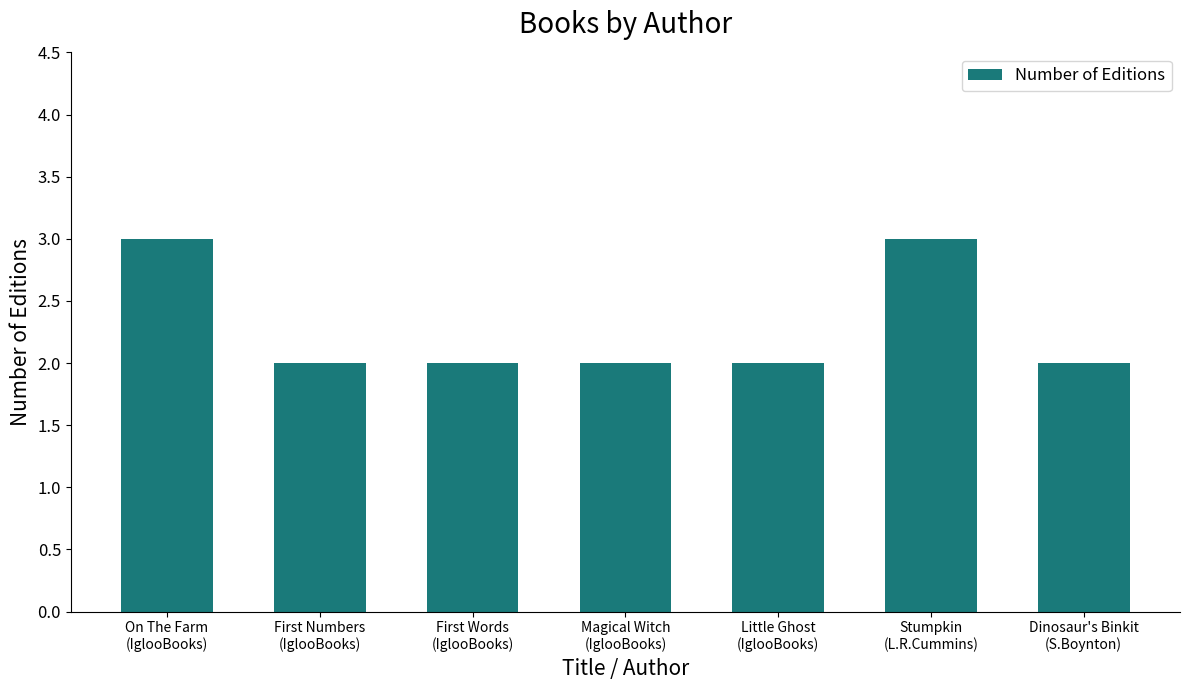

What position from the right is Stumpkin
(L.R.Cummins)?

2